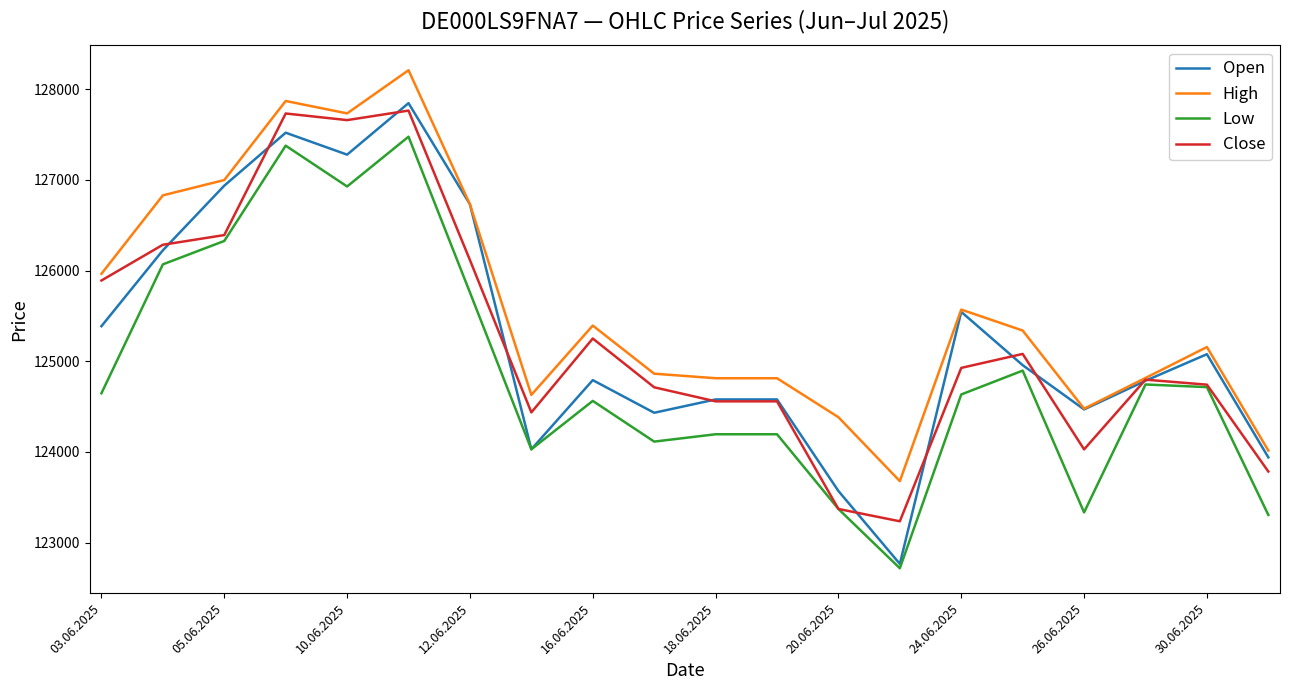

Which series has the largest total across all categories?

High